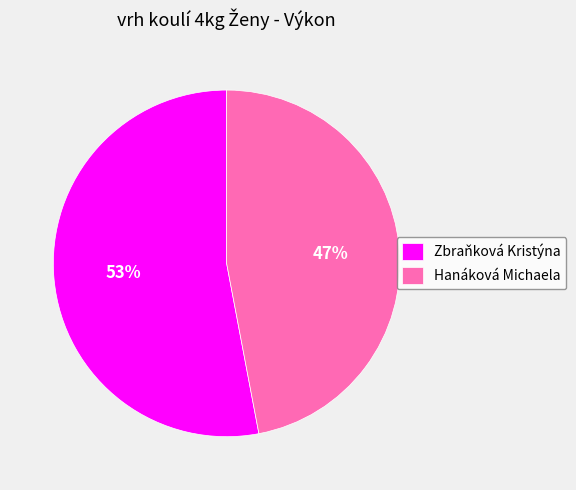

To the nearest percent, what is the difference between the Hanáková Michaela and Zbraňková Kristýna slice percentages?

6%